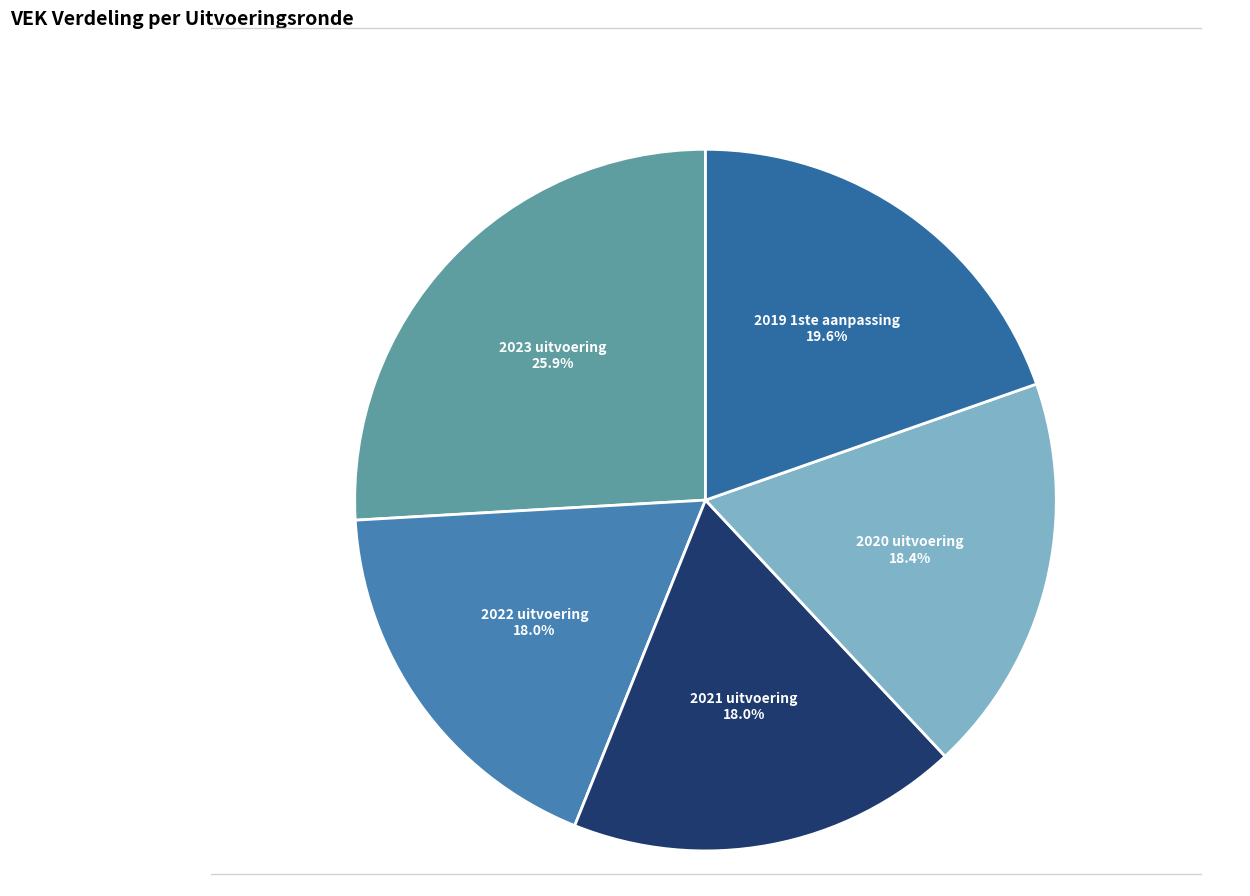

Approximately how many times larger is the value at 2022 uitvoering compared to 2023 uitvoering?

0.7